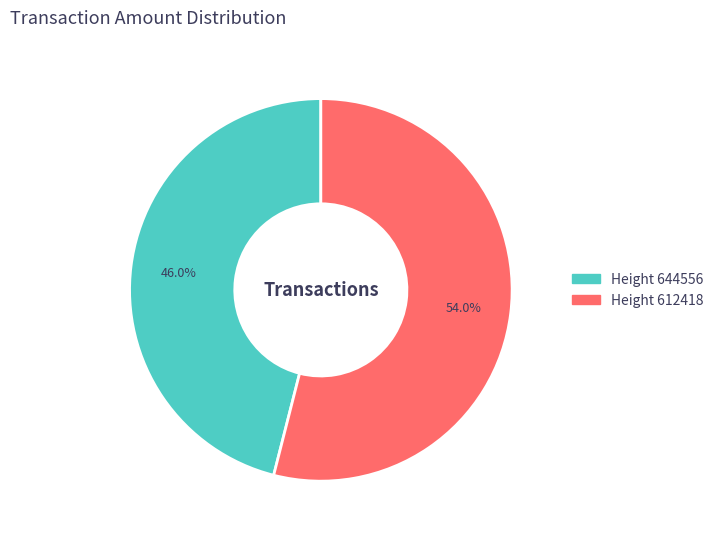

Does any single category account for the majority?

Yes